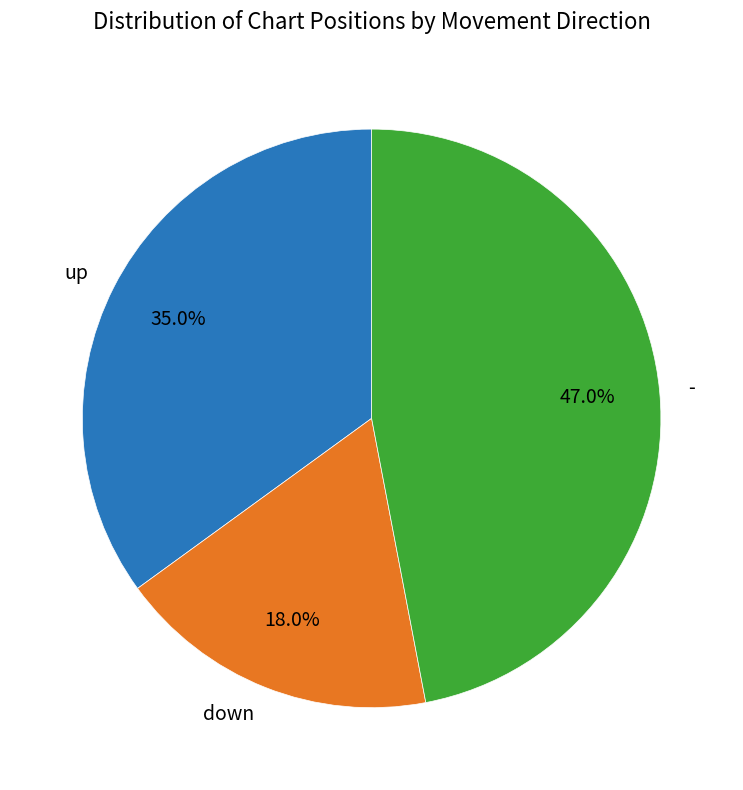

Which category has the biggest portion of the pie?

-